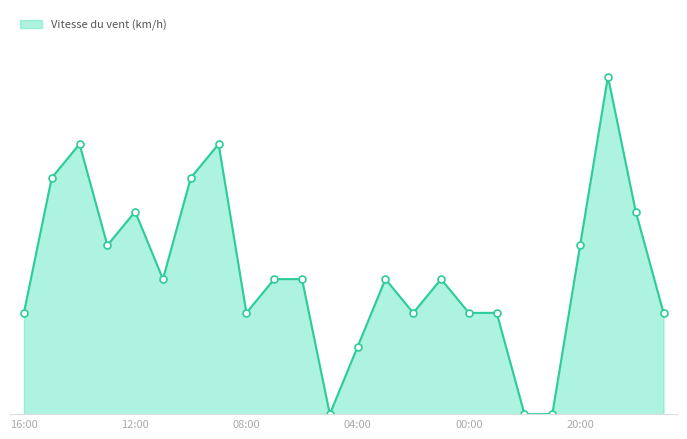

List the labels in order of value, largest first.

19:00, 14:00, 09:00, 15:00, 10:00, 12:00, 18:00, 13:00, 20:00, 11:00, 07:00, 06:00, 03:00, 01:00, 16:00, 08:00, 02:00, 00:00, 23:00, 17:00, 04:00, 05:00, 22:00, 21:00